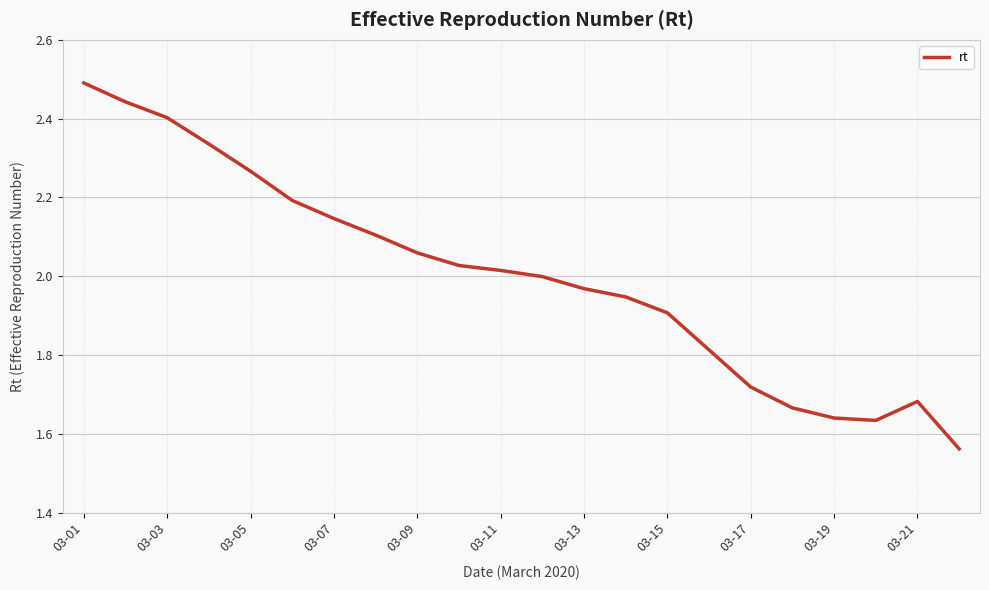

What is the difference between the maximum and second lowest values?

0.9